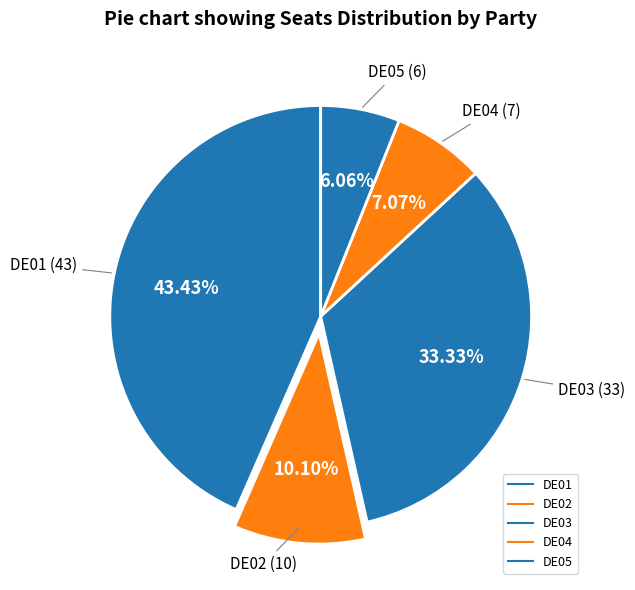

Count the number of slices in the pie.

5